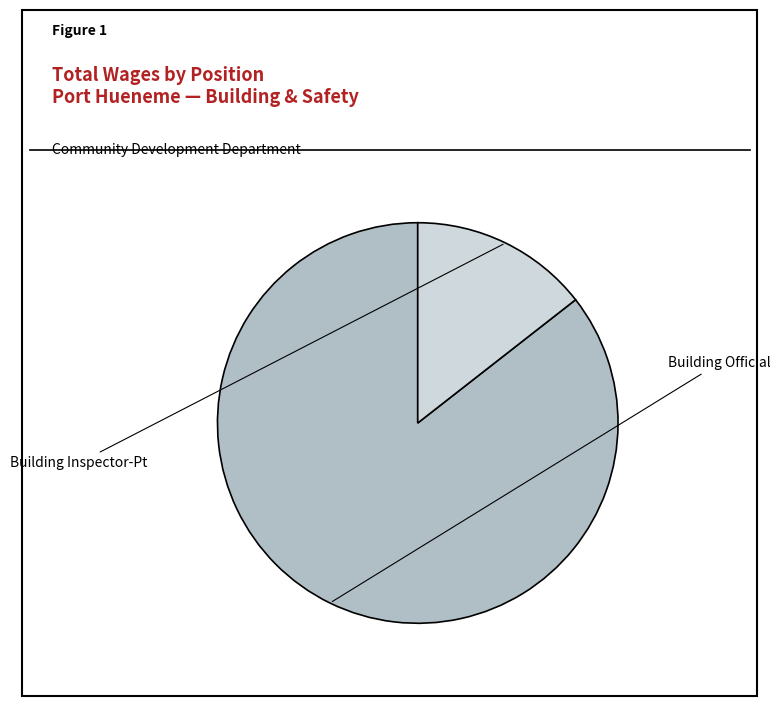

How many segments does this pie chart have?

2